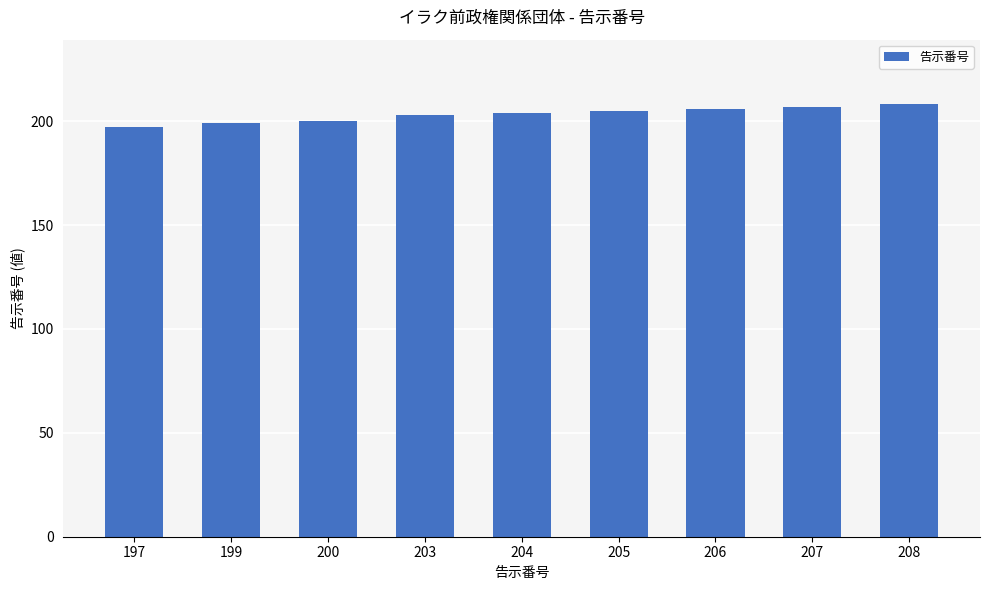

How many distinct data groups are displayed?

1